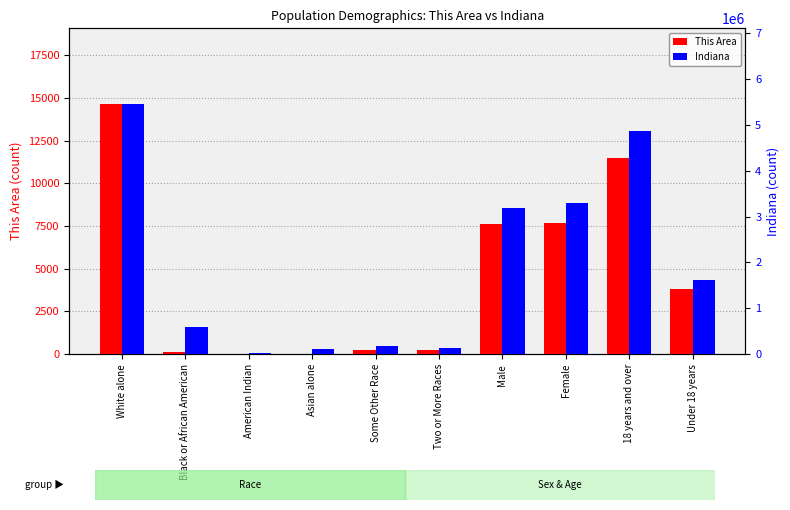

Which series has the largest total across all categories?

Indiana